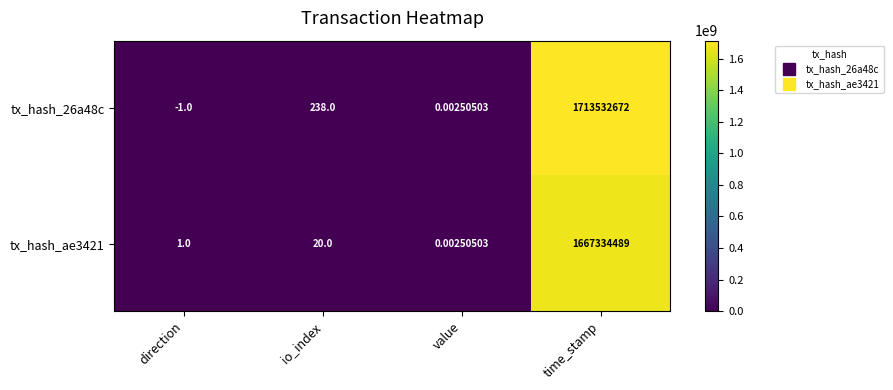

Which series has the largest total across all categories?

tx_hash_26a48c